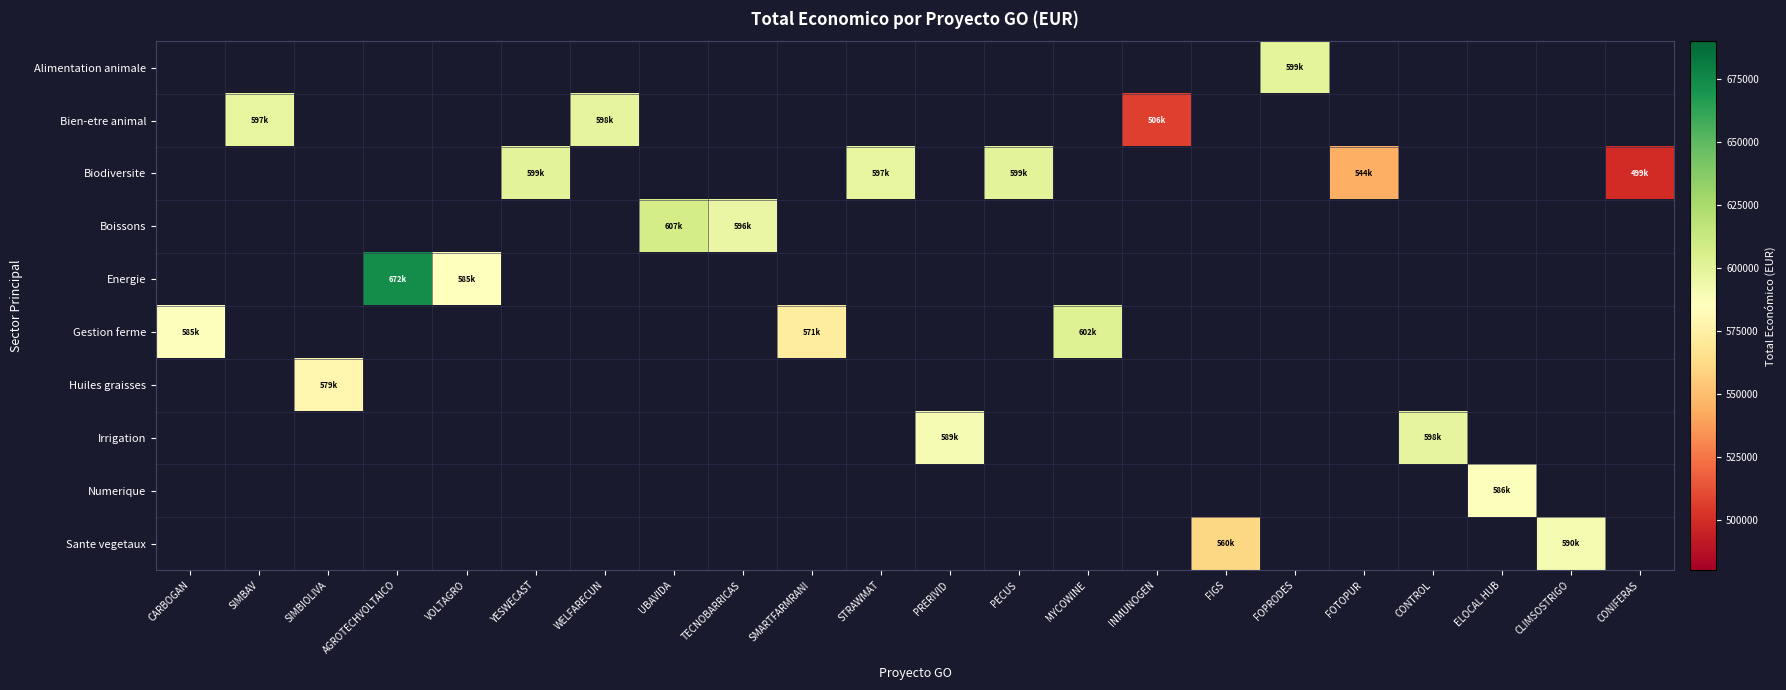

Which has a higher value, INMUNOGEN or CONTROL?

CONTROL